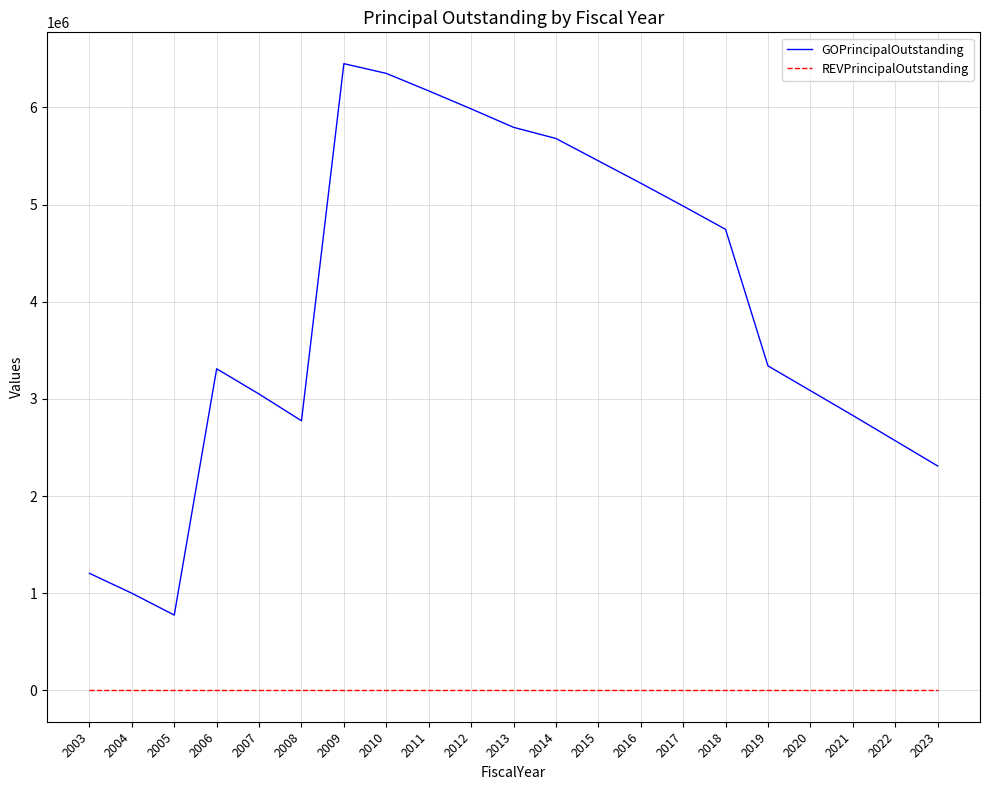

At which label does GOPrincipalOutstanding first exceed 3340000?

2009